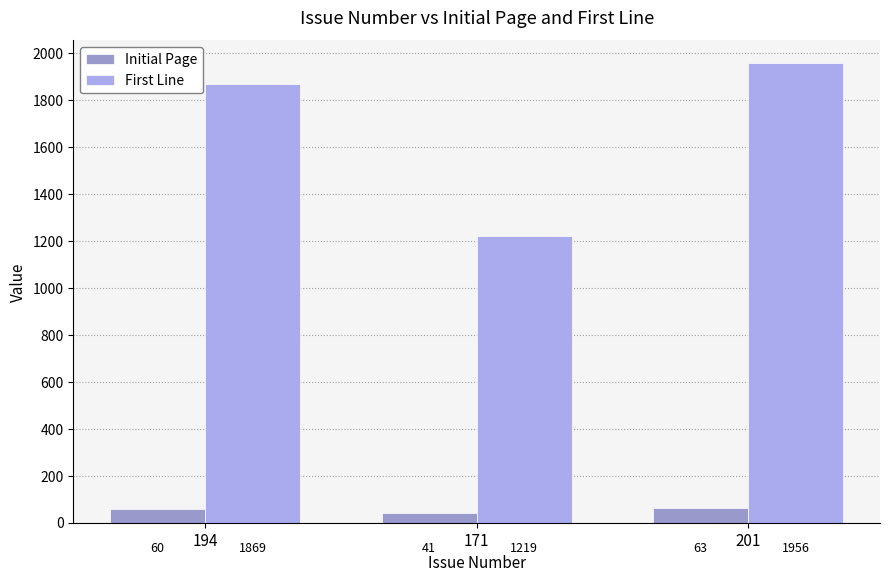

What is the maximum value shown in the chart?

1956